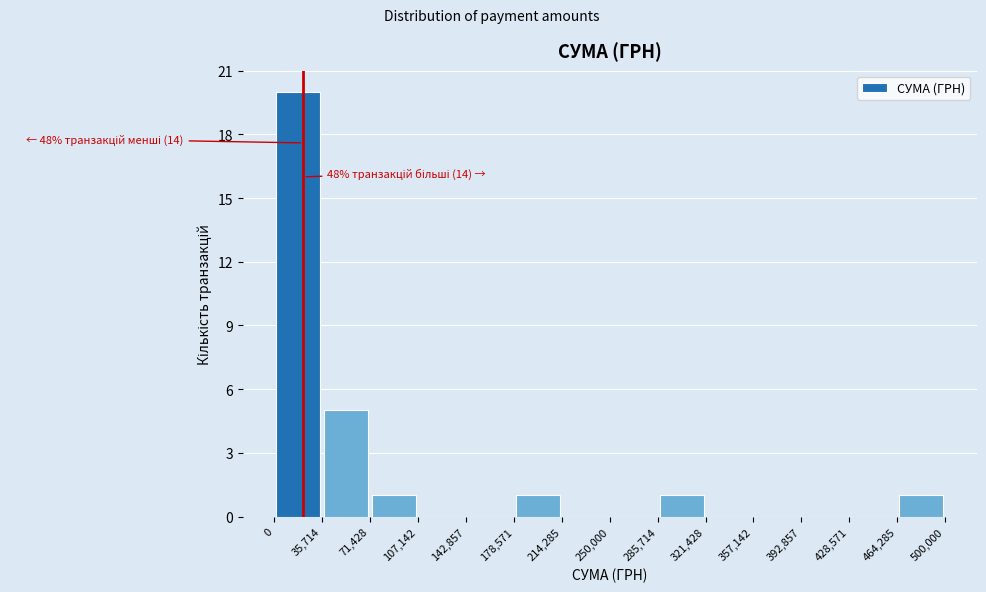

Which range on the x-axis has the tallest bar?

0 to 35,714